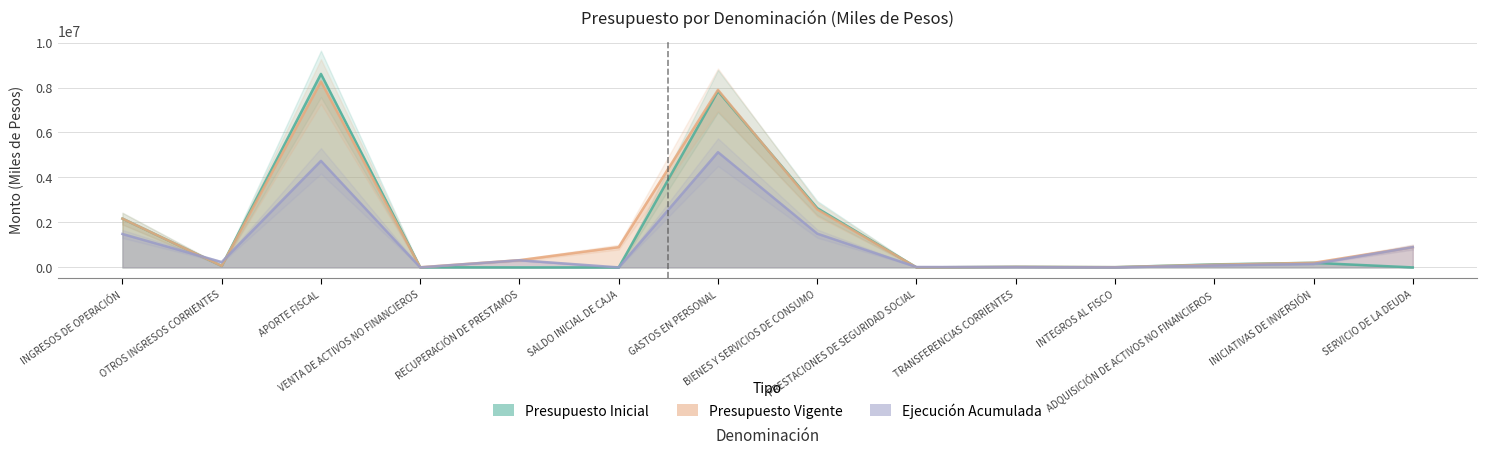

At how many categories does at least one series exceed 3903650?

2